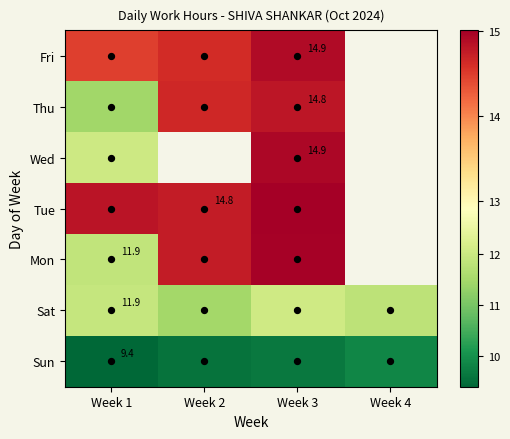

True or false: Sun has a value of 5.2 at Week 1.

False